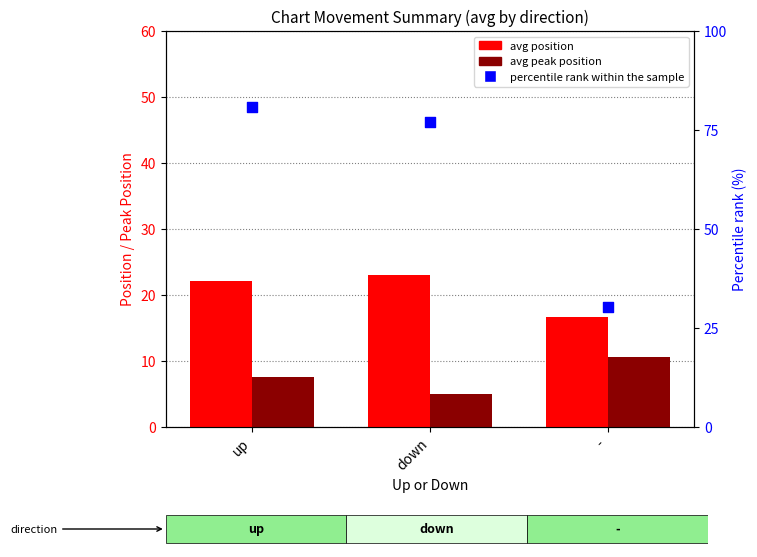

At which category is the sum across all series the highest?

up